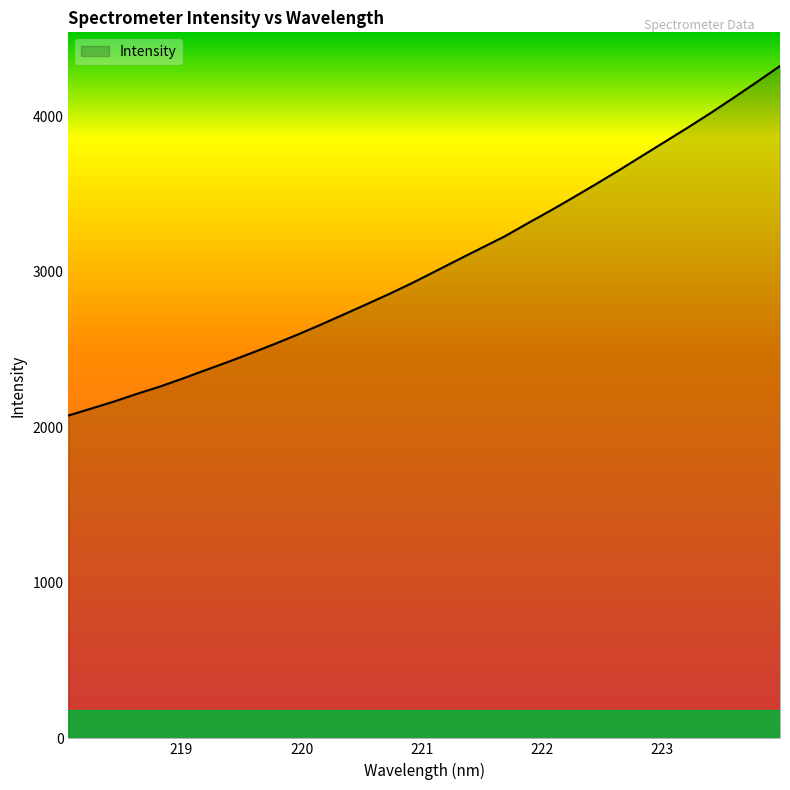

What is the minimum value shown in the chart?

2076.1